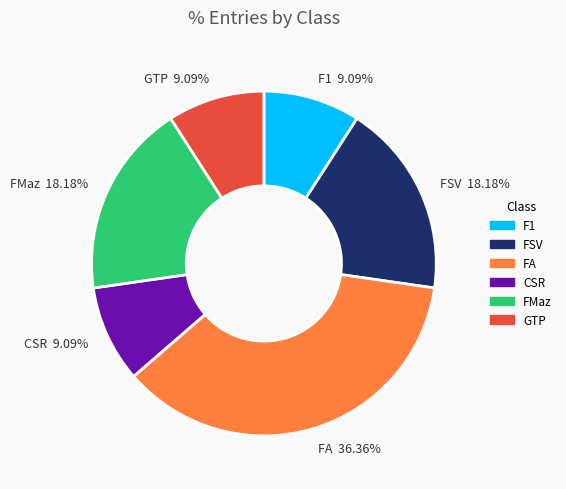

To the nearest percent, what percentage of the pie is GTP?

9%